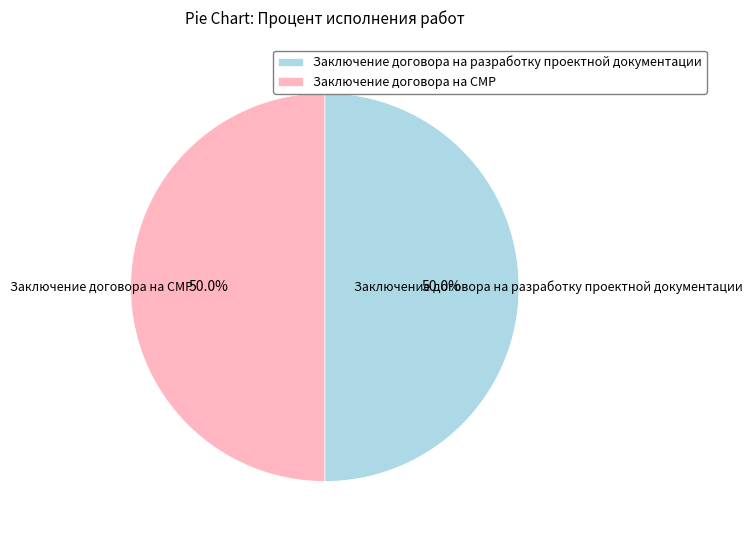

Do Заключение договора на СМР and Заключение договора на разработку проектной документации together represent more than half of the pie?

Yes